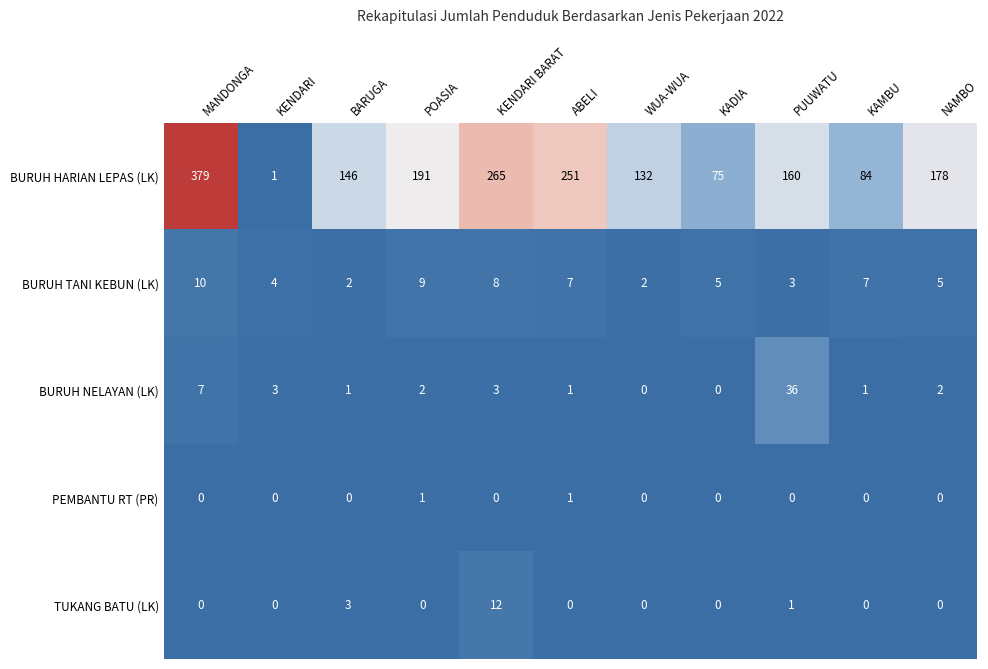

What is the difference between the highest and lowest values at PUUWATU?

160